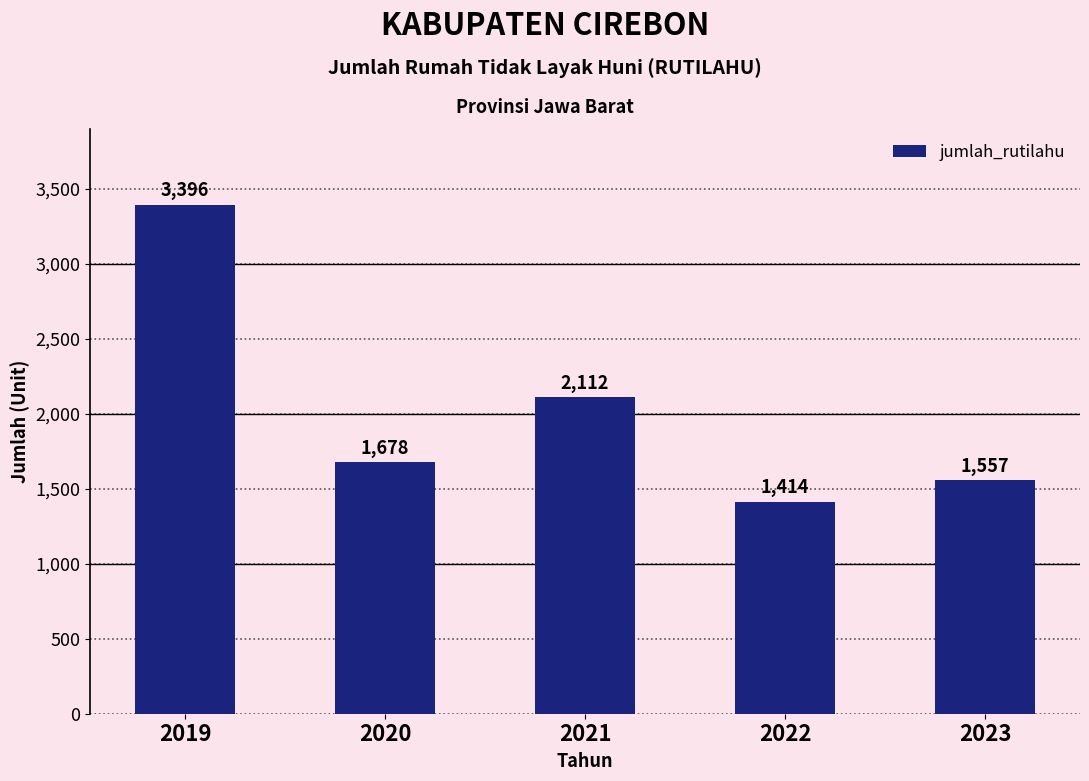

The chart shows a value of 2720 at 2023. True or false?

False